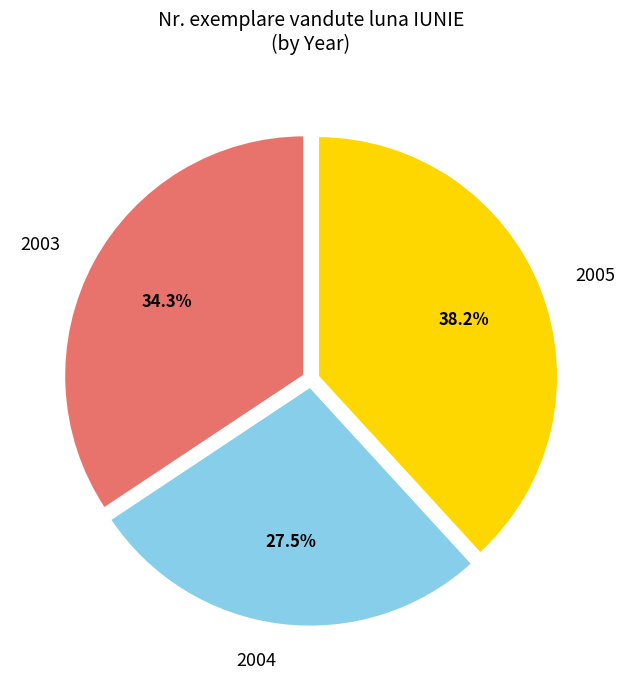

Count the number of slices in the pie.

3